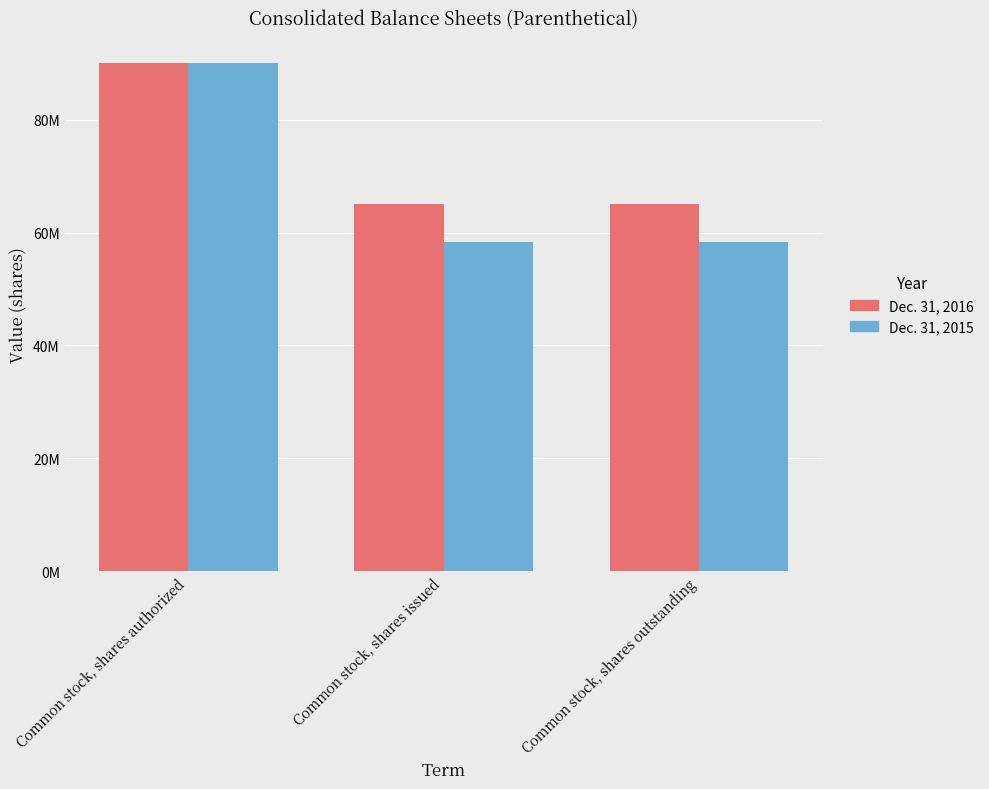

Reading left to right, extract all data points from this chart.

Dec. 31, 2016: Common stock, shares authorized=90000000	Common stock, shares issued=65132499	Common stock, shares outstanding=65132499
Dec. 31, 2015: Common stock, shares authorized=90000000	Common stock, shares issued=58332993	Common stock, shares outstanding=58332993